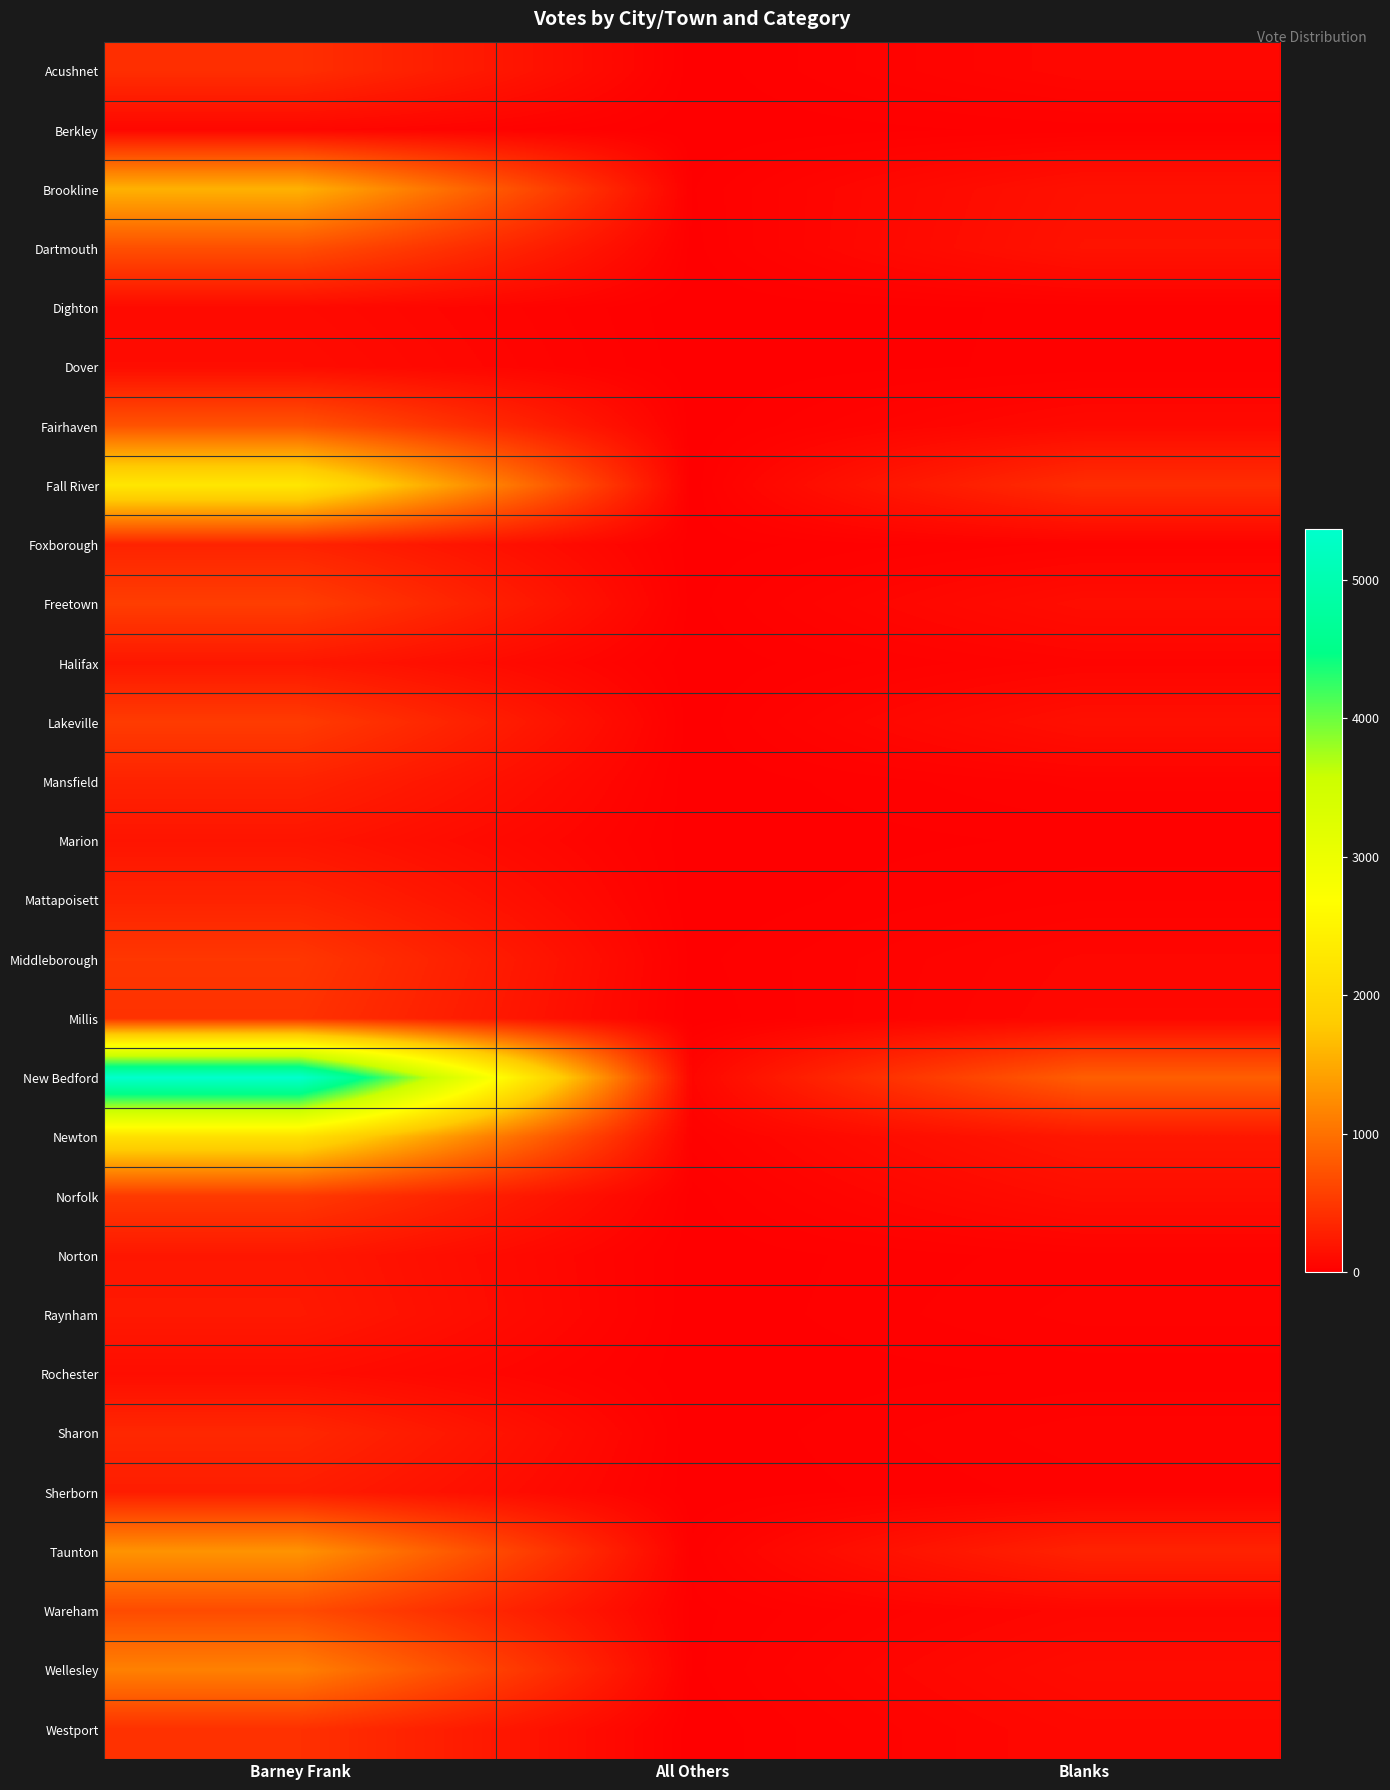

Between All Others and Blanks, which series saw the biggest shift?

New Bedford